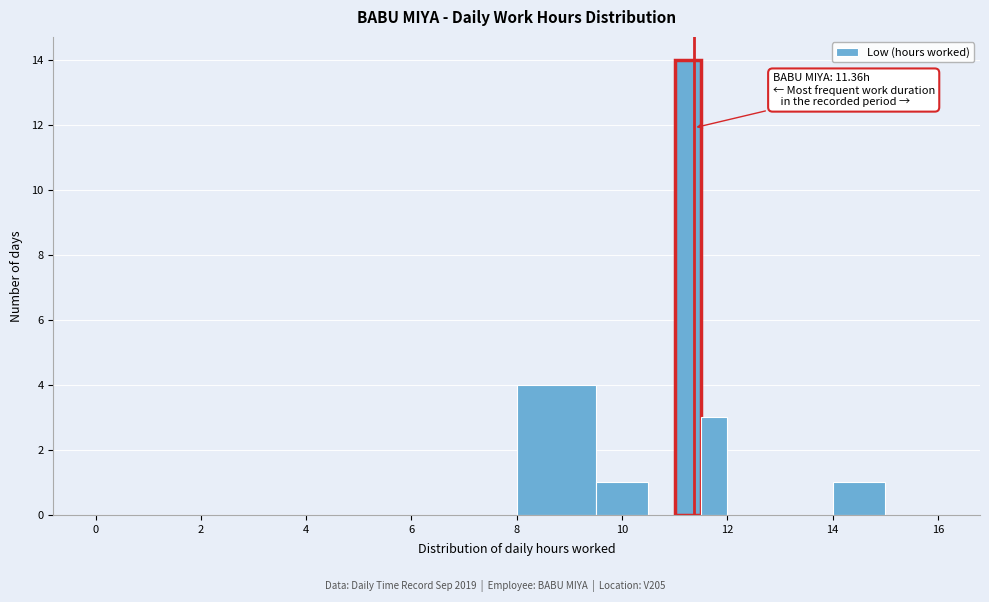

Around what value on the x-axis is the tallest bar? Give the approximate position of its centre, as read against the axis.

11.2